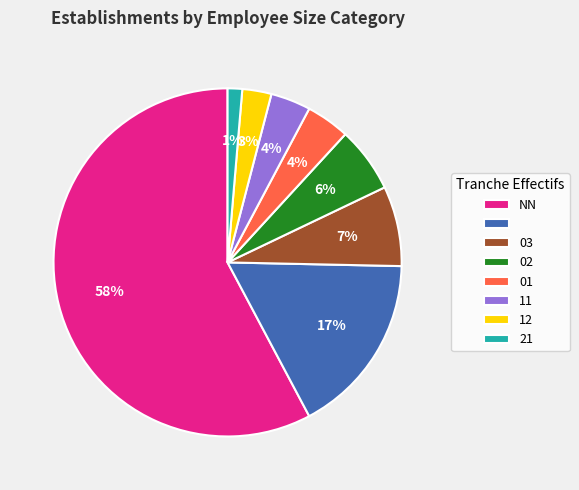

Does any single category account for the majority?

Yes